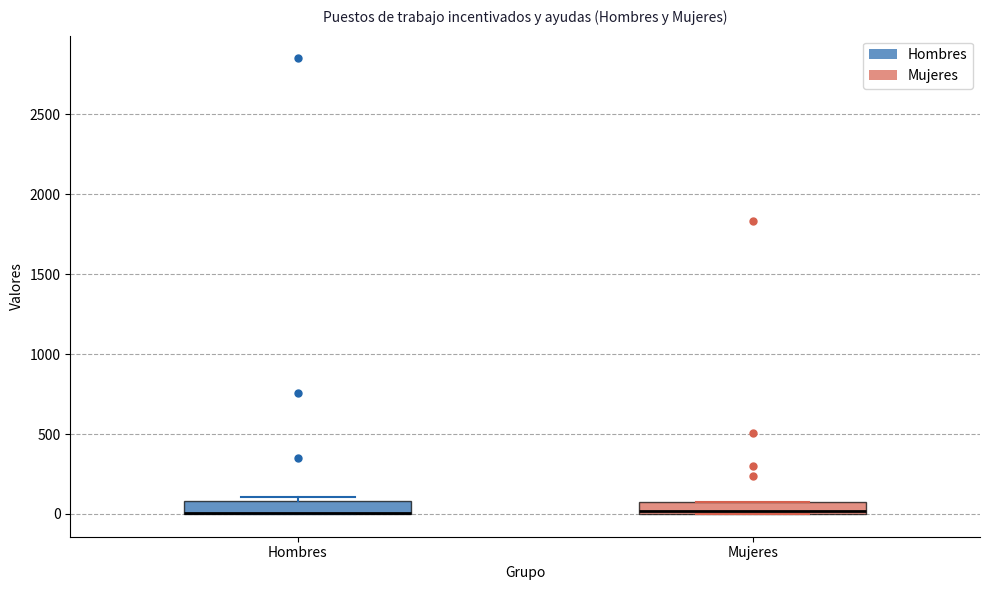

Where is the lower edge of the box for Hombres on the y-axis? The values are not printed on the chart, so give them approximately, as read against the axis.

0